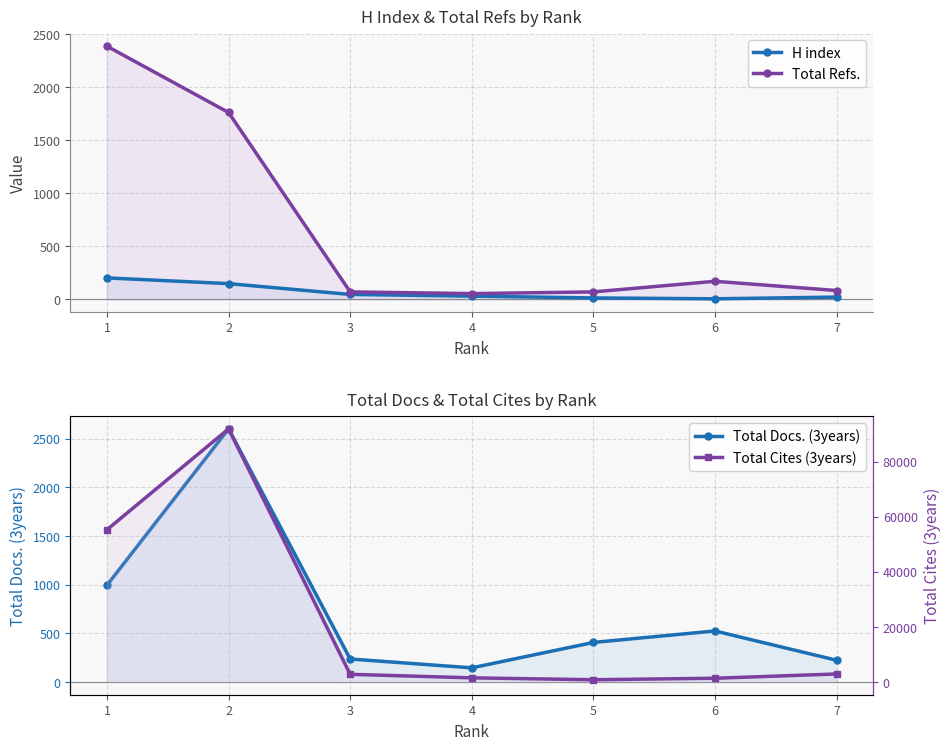

True or false: Total Refs. has a value of 71 at 5.

True